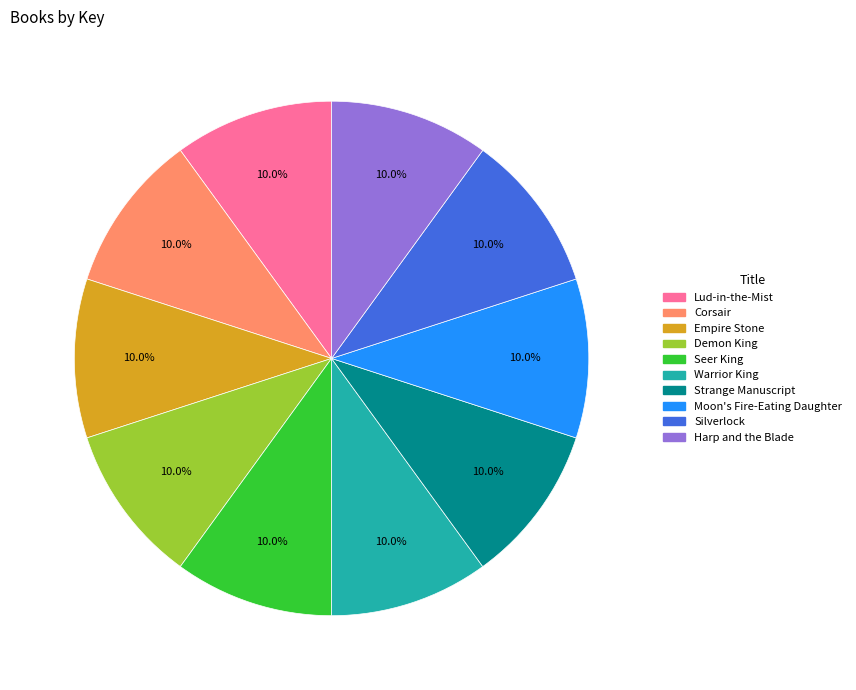

Combined, what portion of the pie is Silverlock and Moon's Fire-Eating Daughter?

20.0%